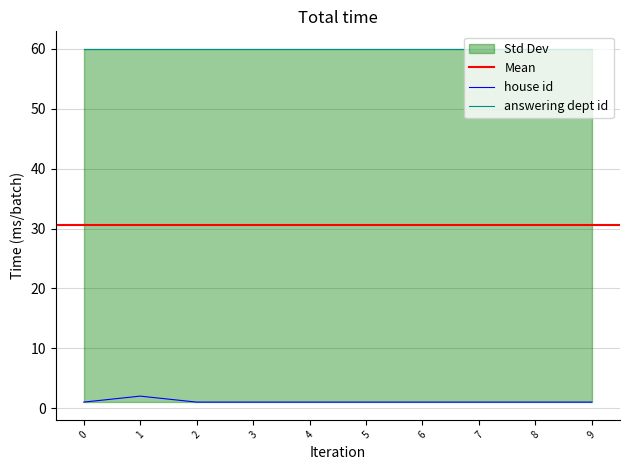

What is the value of the 5th point from the left?

1